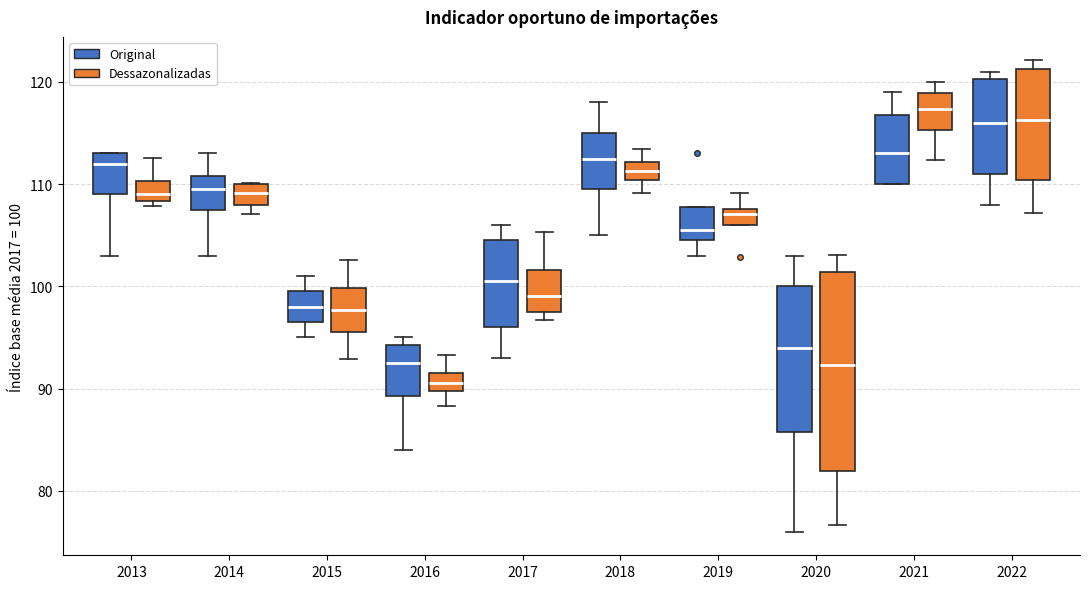

Which box has the highest median line?

2021 (Dessazonalizadas)